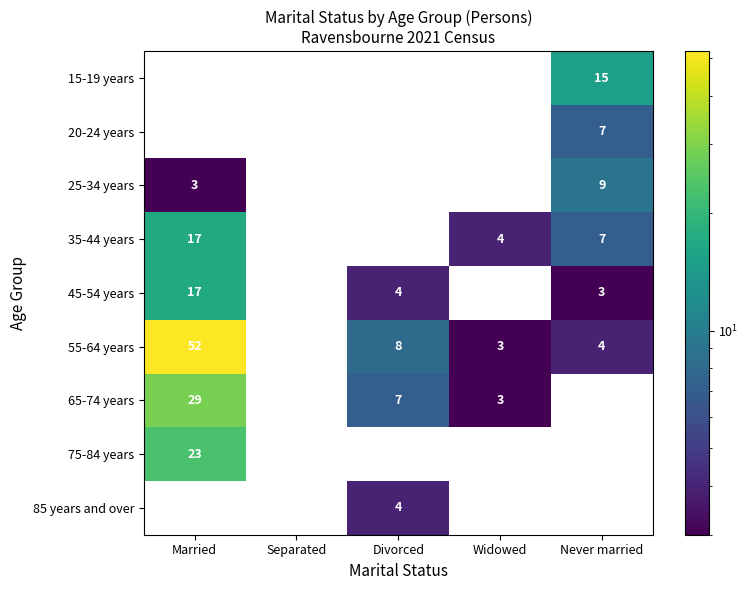

What is the maximum value shown in the chart?

52.0